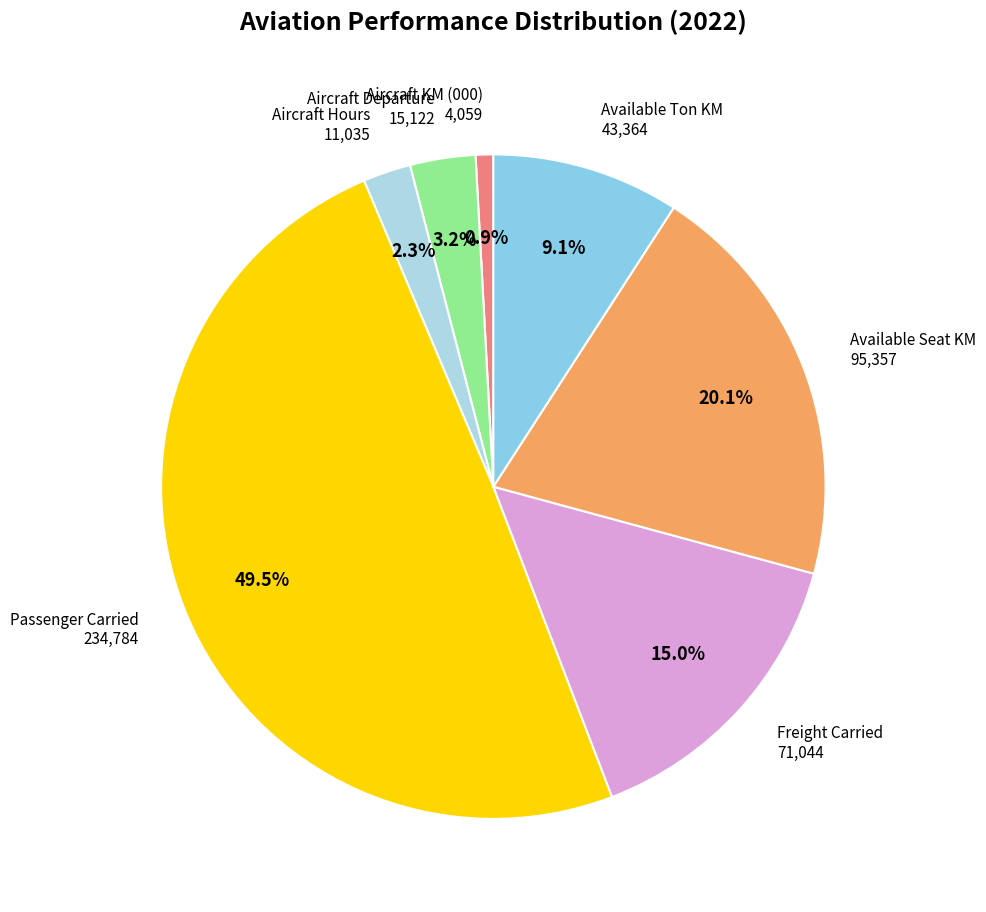

How many segments does this pie chart have?

7